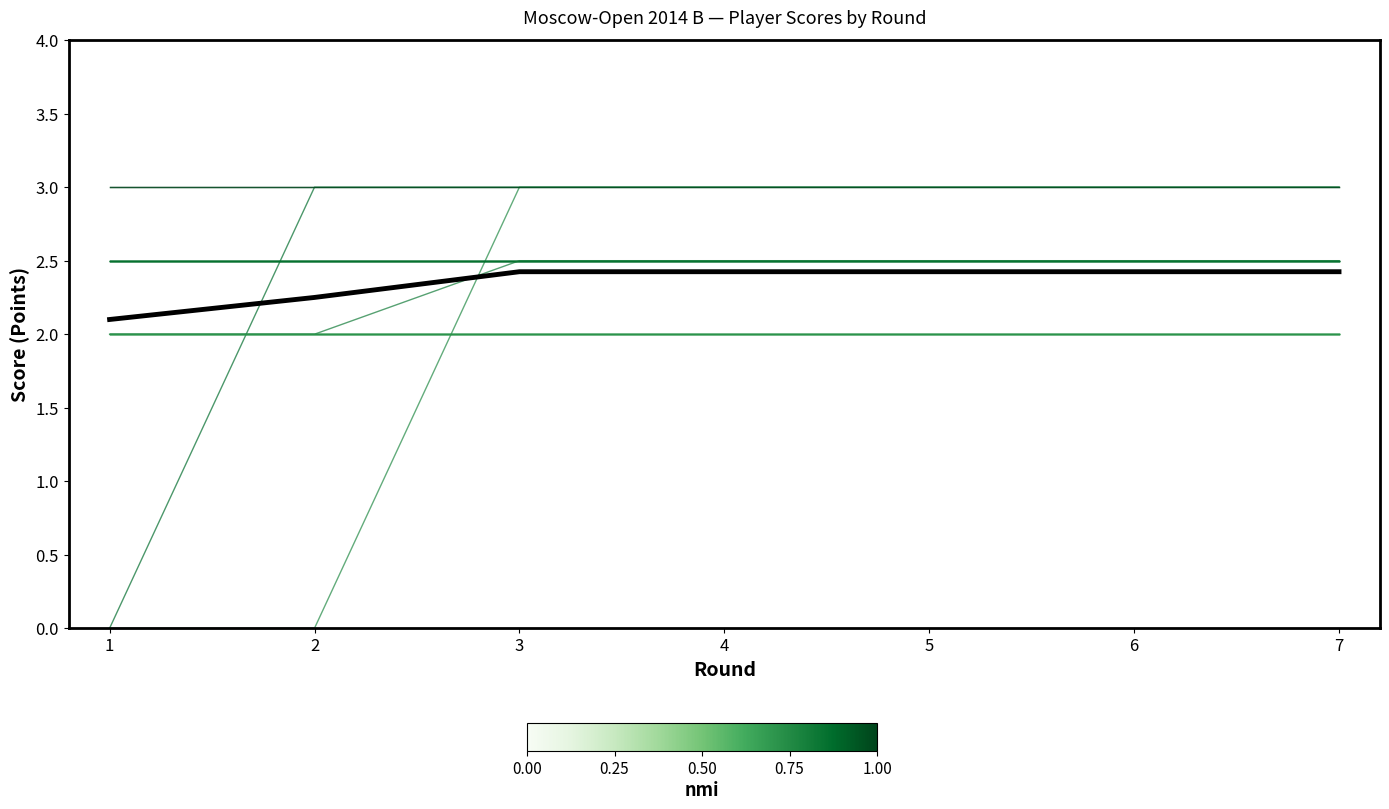

Which series has the largest range (max minus min)?

Kashlinskaya Alina